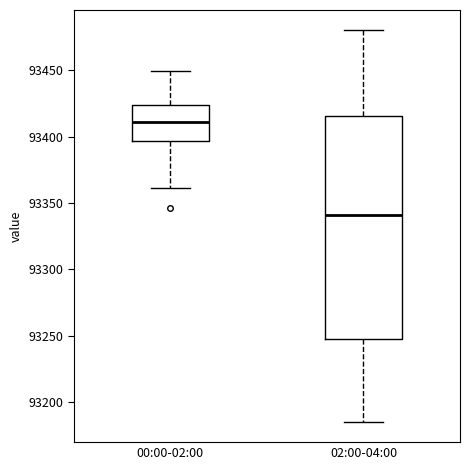

Where does the lower whisker of the box for 02:00-04:00 end on the y-axis? The values are not printed on the chart, so give them approximately, as read against the axis.

93185